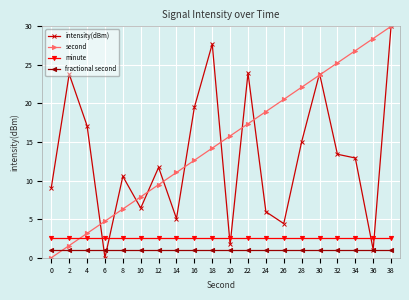

How many values in the second series exceed 15?

10